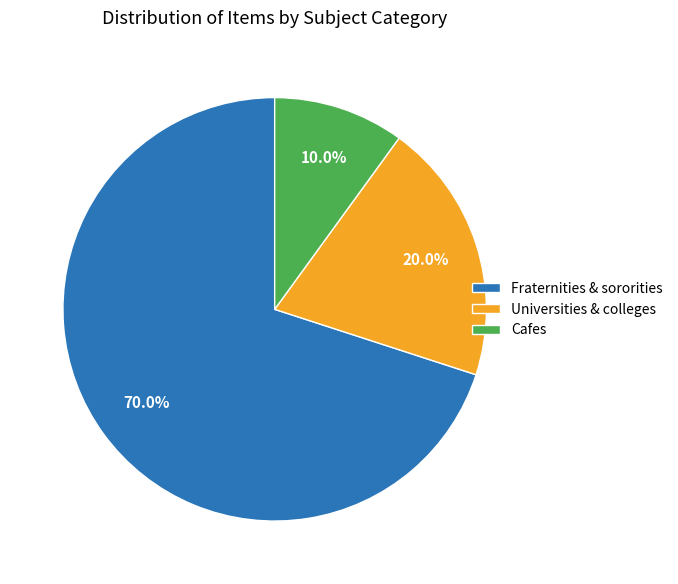

Which category has the smallest portion of the pie?

Cafes